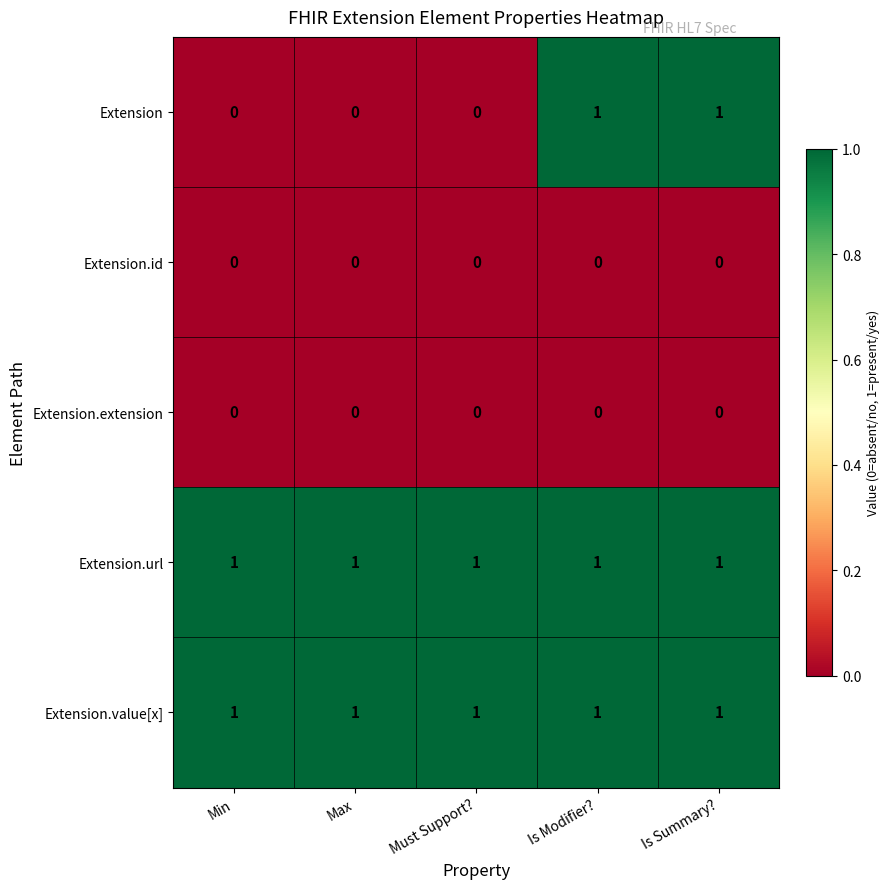

What is the difference between the highest and lowest values at Must Support??

1